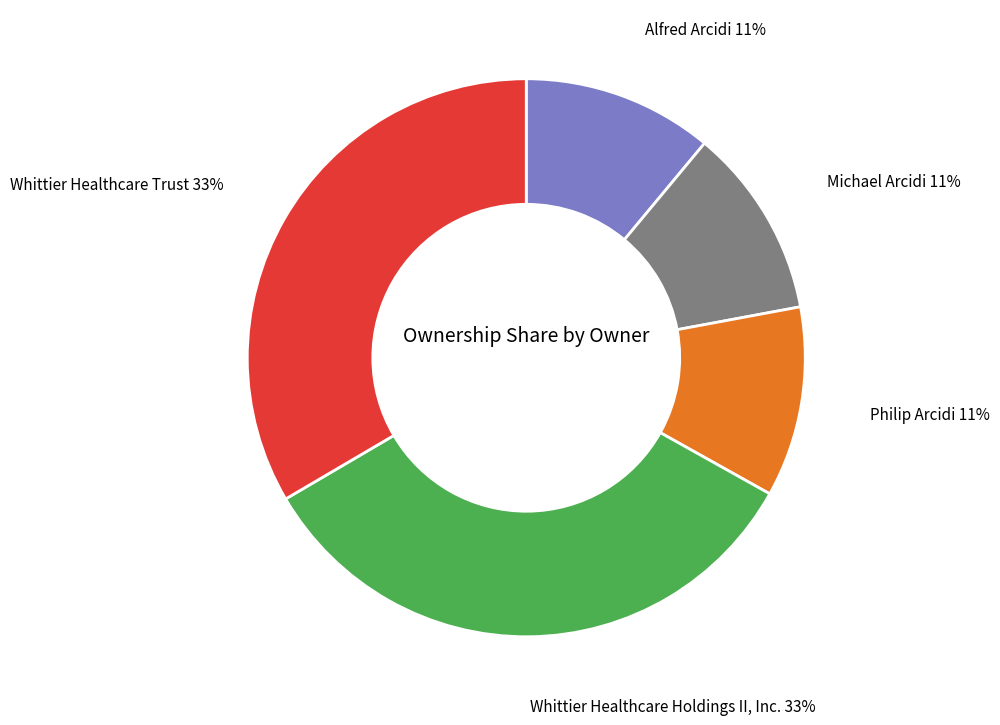

Does any single category account for the majority?

No